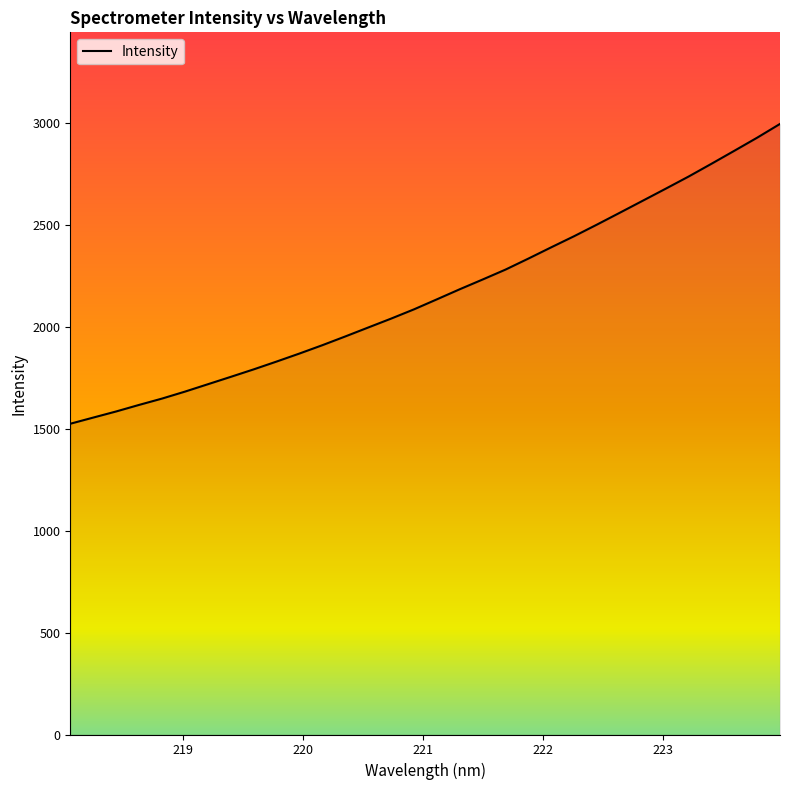

What is the greatest value displayed?

2996.6